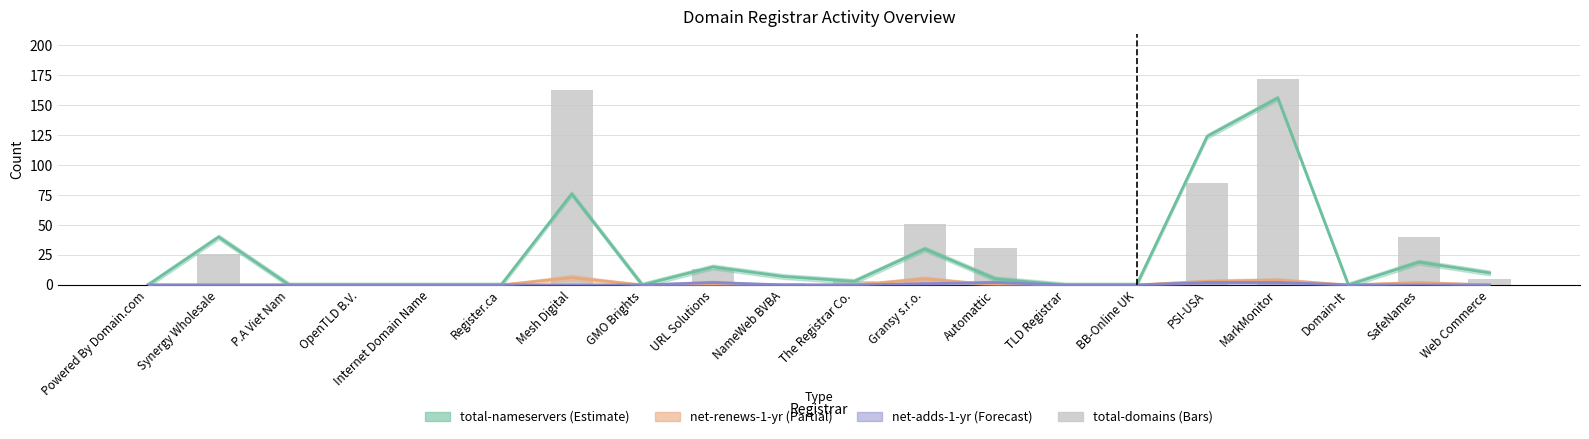

Are the bars grouped side by side (vs. stacked)?

No